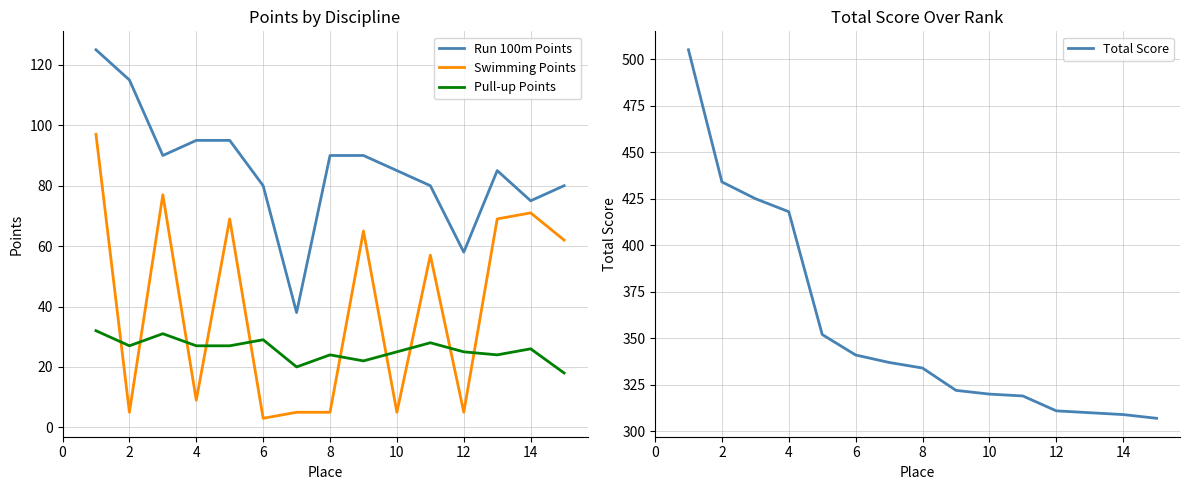

What is the maximum value shown in the chart?

505